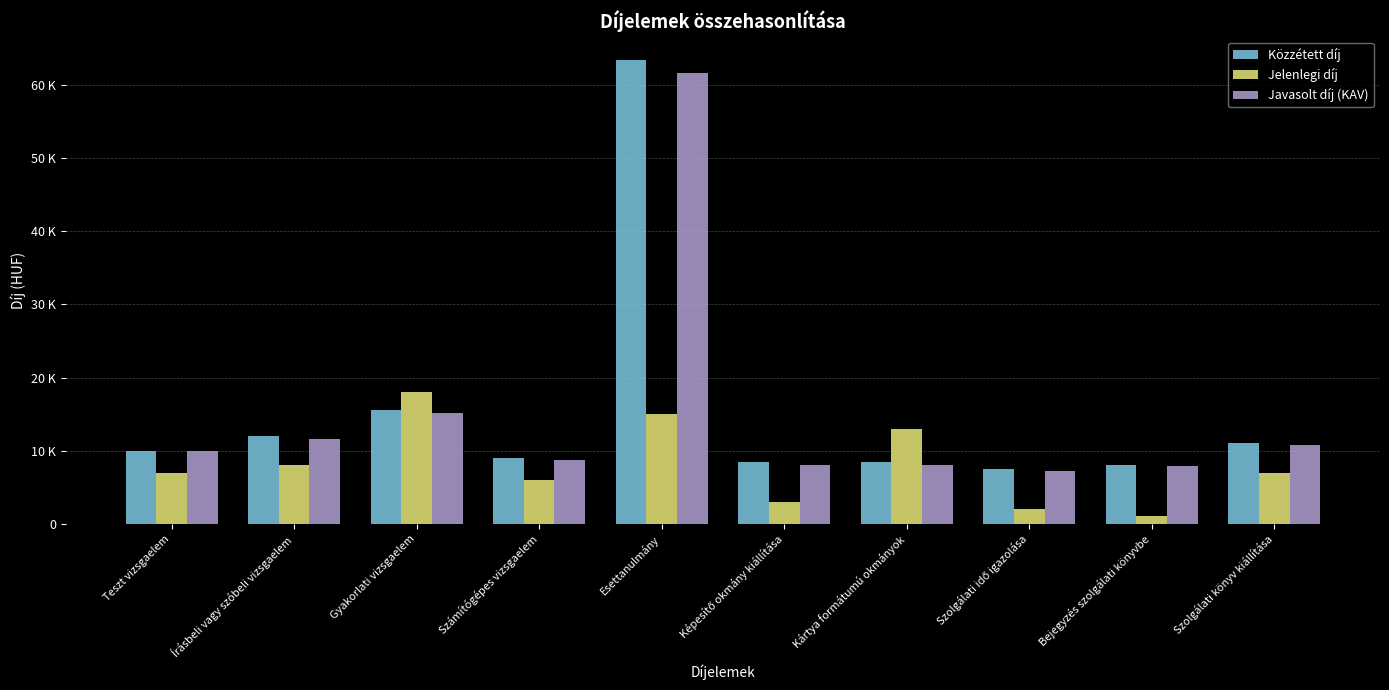

Reading left to right, transcribe all the data shown in this chart.

Közzétett díj: Teszt vizsgaelem=10000.0	Írásbeli vagy szóbeli vizsgaelem=12000.0	Gyakorlati vizsgaelem=15500.0	Számítógépes vizsgaelem=9000.0	Esettanulmány=63500.0	Képesítő okmány kiállítása=8500.0	Kártya formátumú okmányok=8500.0	Szolgálati idő igazolása=7500.0	Bejegyzés szolgálati könyvbe=8000.0	Szolgálati könyv kiállítása=11000.0
Jelenlegi díj: Teszt vizsgaelem=7000.0	Írásbeli vagy szóbeli vizsgaelem=8000.0	Gyakorlati vizsgaelem=18000.0	Számítógépes vizsgaelem=6000.0	Esettanulmány=15000.0	Képesítő okmány kiállítása=3000.0	Kártya formátumú okmányok=13000.0	Szolgálati idő igazolása=2000.0	Bejegyzés szolgálati könyvbe=1000.0	Szolgálati könyv kiállítása=7000.0
Javasolt díj (KAV): Teszt vizsgaelem=9906.0	Írásbeli vagy szóbeli vizsgaelem=11654.4	Gyakorlati vizsgaelem=15094.8	Számítógépes vizsgaelem=8764.8	Esettanulmány=61644.0	Képesítő okmány kiállítása=8014.8	Kártya formátumú okmányok=8102.4	Szolgálati idő igazolása=7244.4	Bejegyzés szolgálati könyvbe=7878.0	Szolgálati könyv kiállítása=10735.2